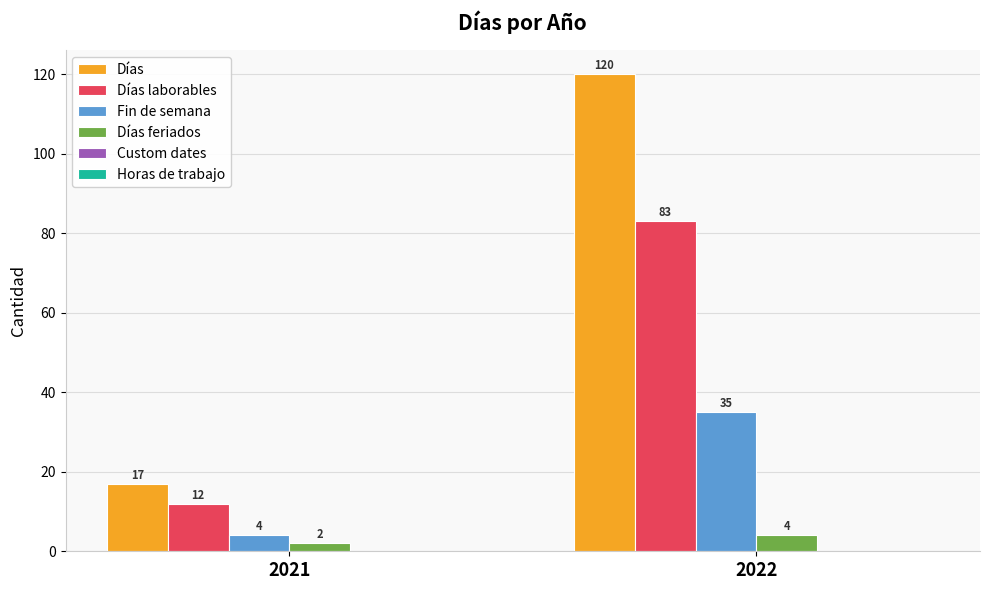

What is the total value across all series at 2021?

35